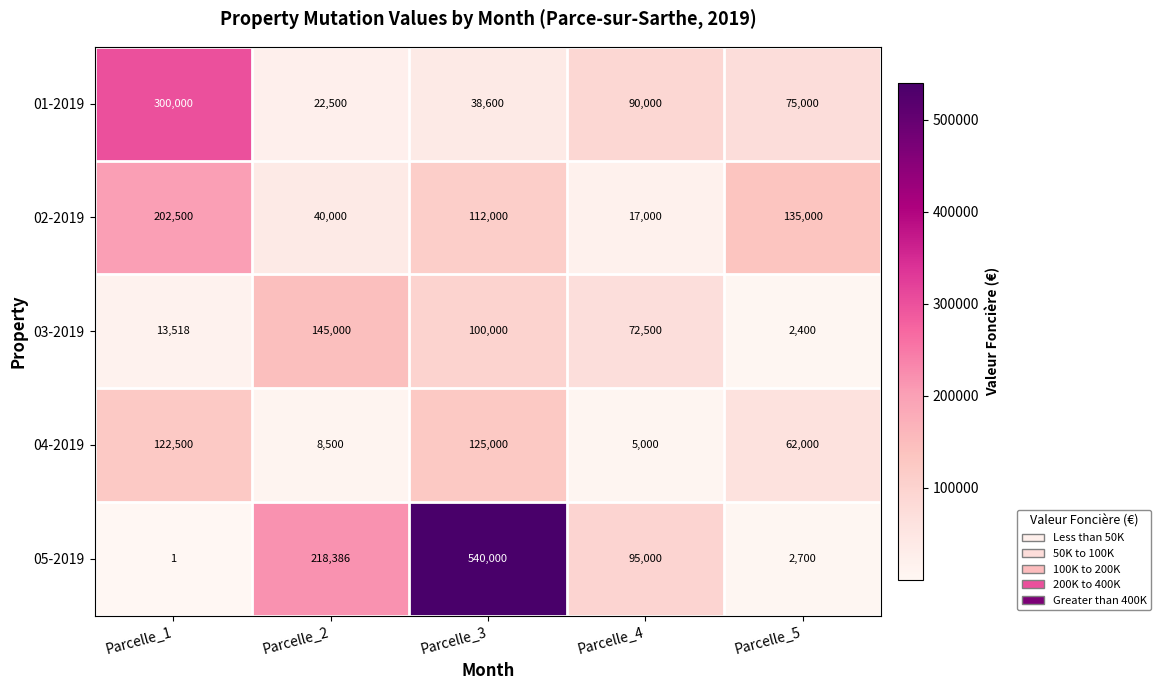

The 03-2019 series shows 2400 at Parcelle_5. True or false?

True